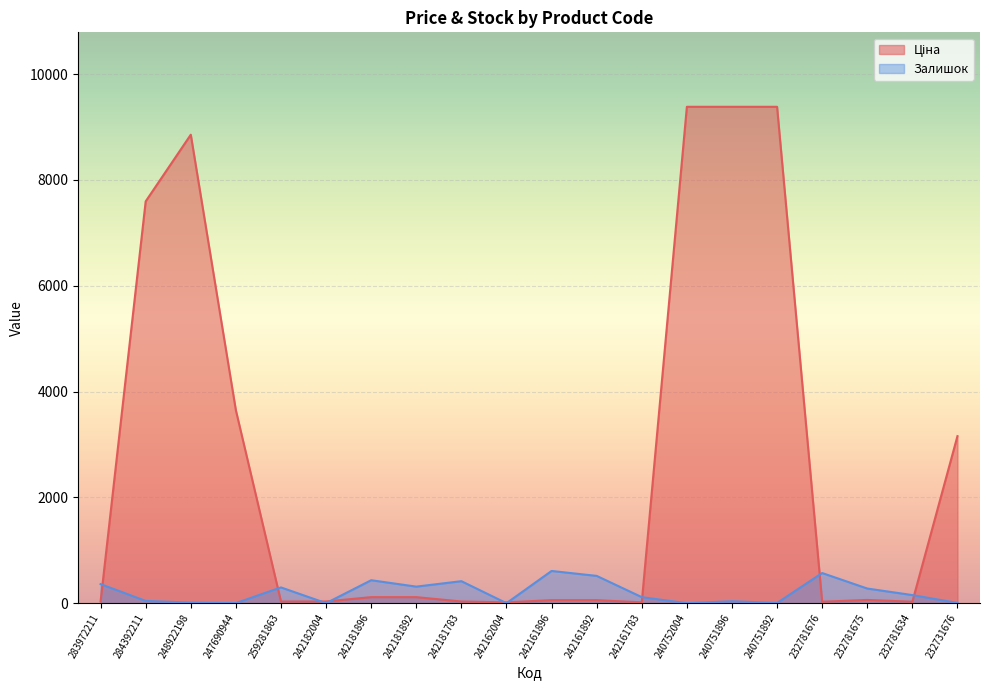

What is the average value of the Залишок series?

208.1